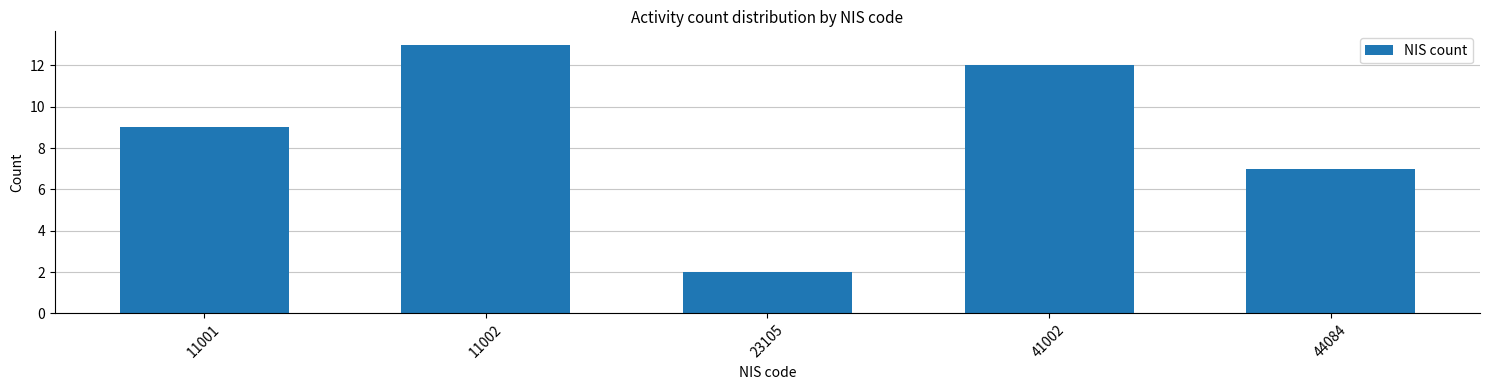

Reading right to left, what are all the values shown in this chart?

44084=7	41002=12	23105=2	11002=13	11001=9